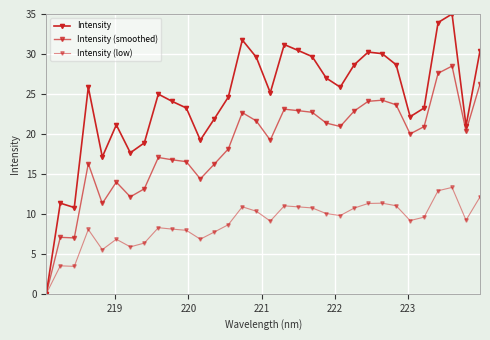

True or false: Intensity (smoothed) and Intensity cross at least once.

False